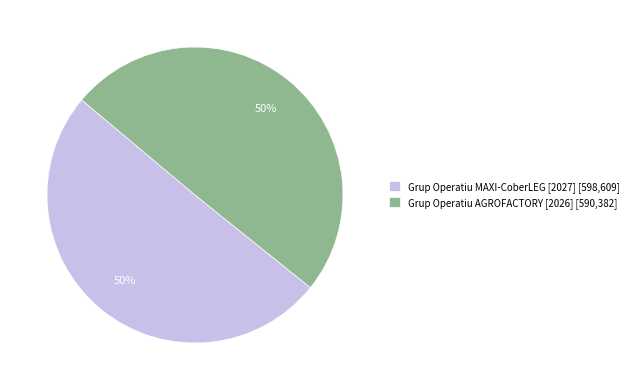

What percentage is the Grup Operatiu MAXI-CoberLEG [2027] slice, to the nearest percent?

50%